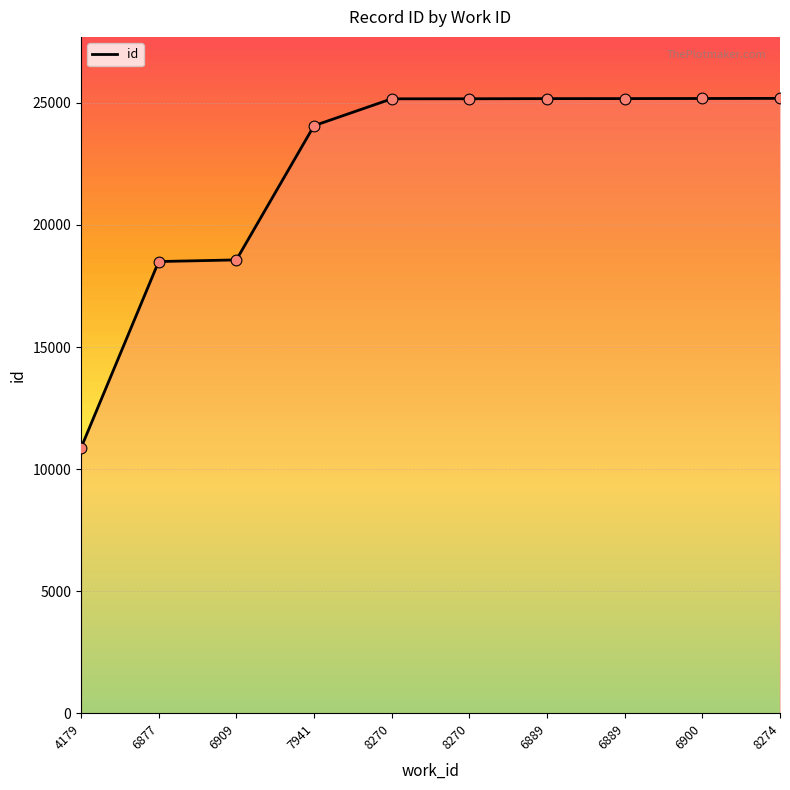

Approximately how many times larger is the value at 6889 compared to 6909?

1.4